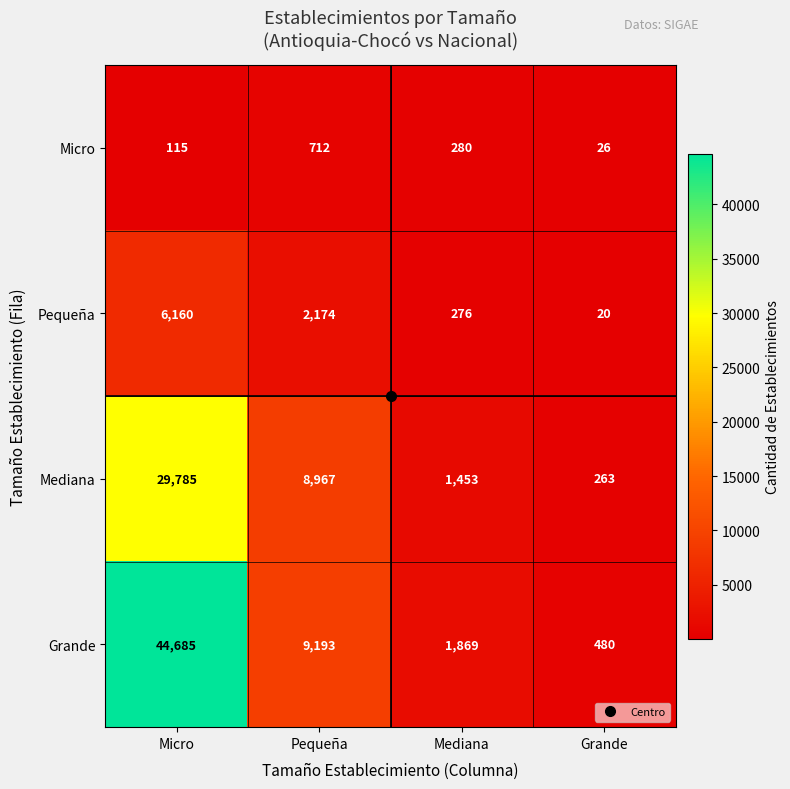

What is the spread (max minus min) of values at Mediana?

1593